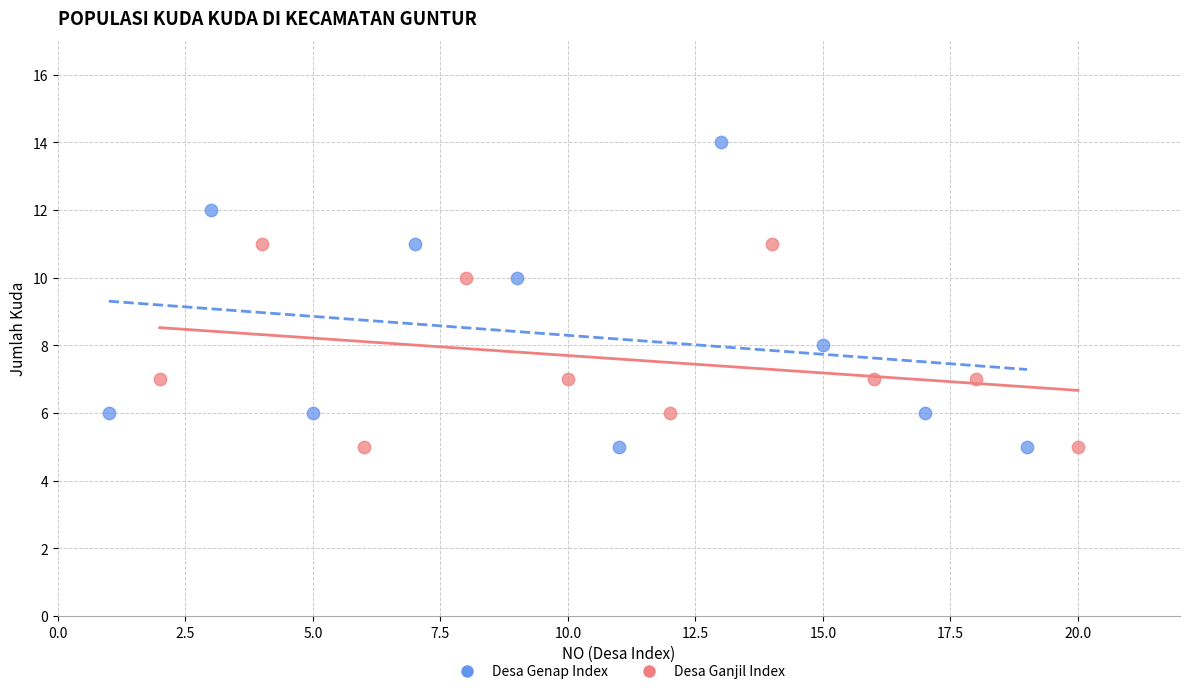

Which series reaches the maximum Y coordinate?

Desa Genap Index